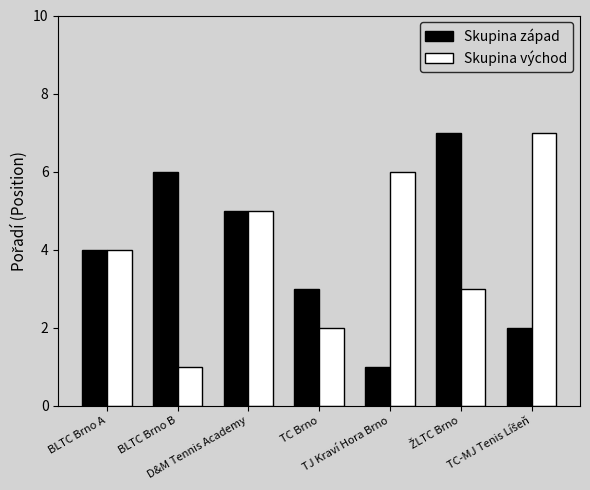

What is the sum of the Skupina západ values at TJ Kraví Hora Brno and D&M Tennis Academy?

6